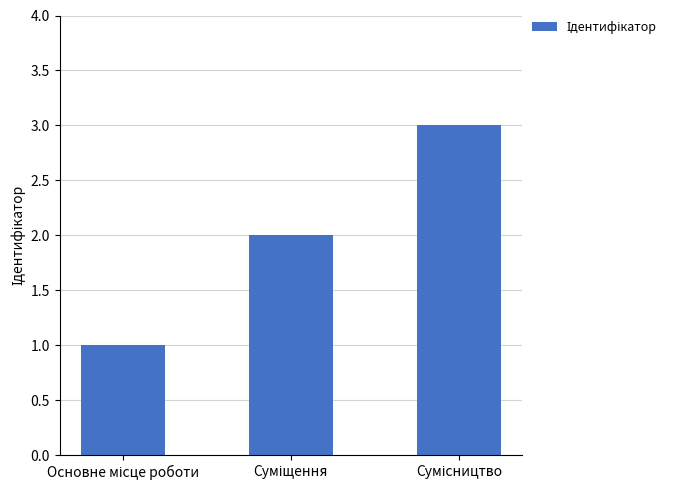

What is the sum of all values?

6